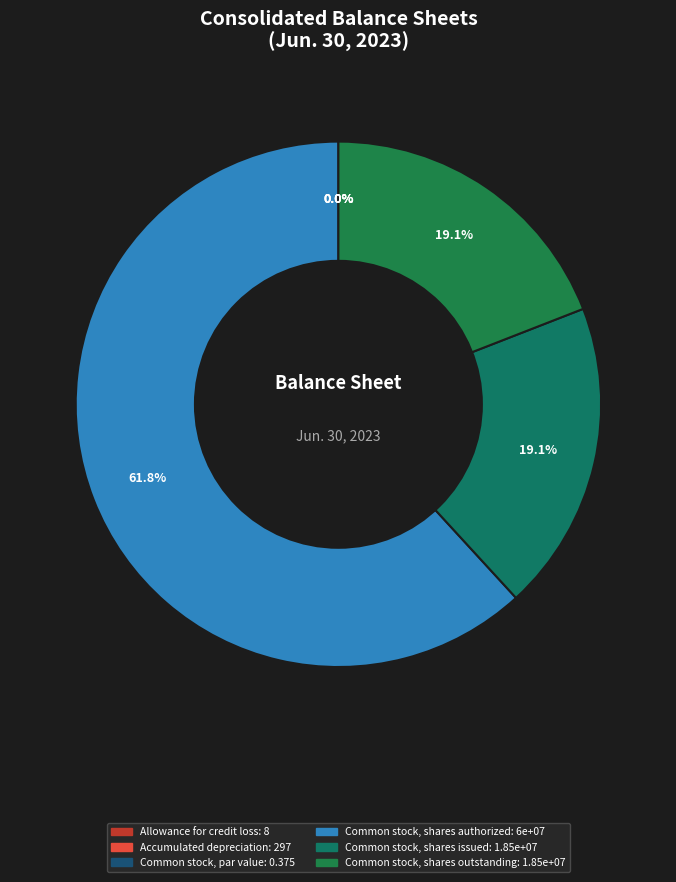

Rank the categories by value from highest to lowest.

Common stock, shares authorized, Common stock, shares issued, Common stock, shares outstanding, Accumulated depreciation, Allowance for credit loss, Common stock, par value